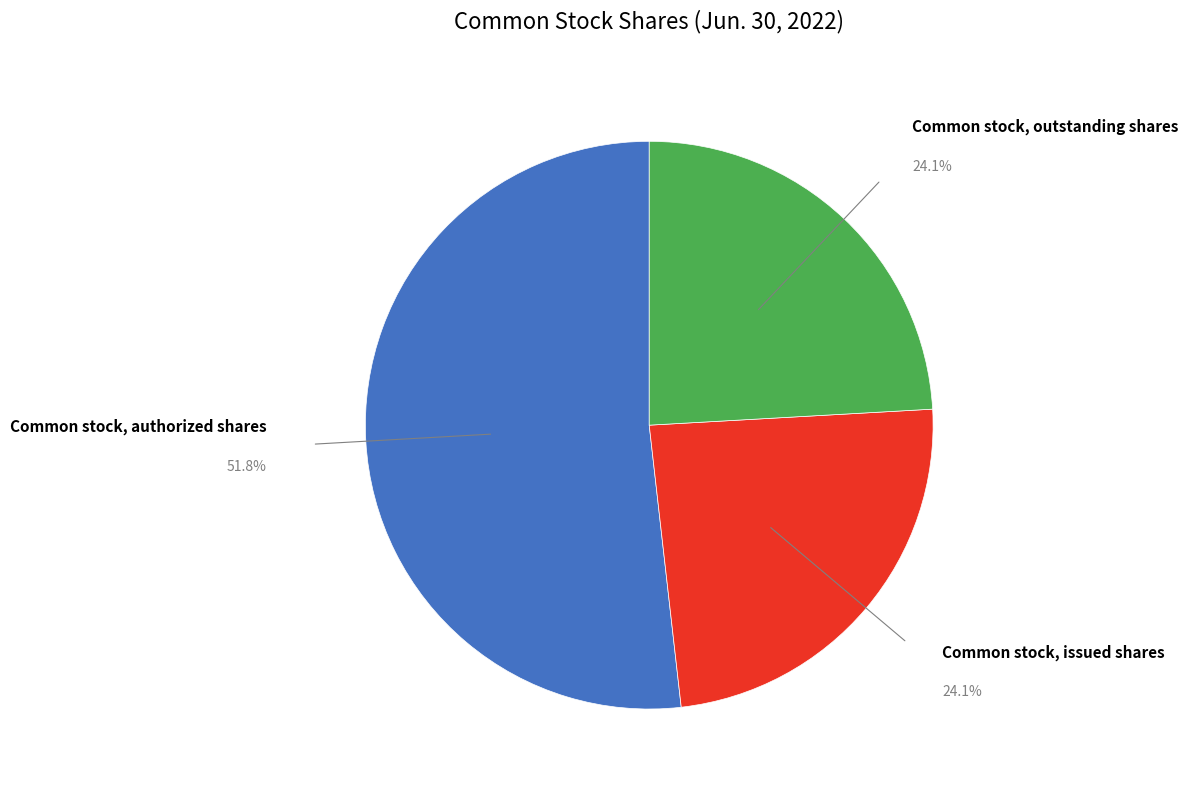

Is there a majority slice in this chart?

Yes